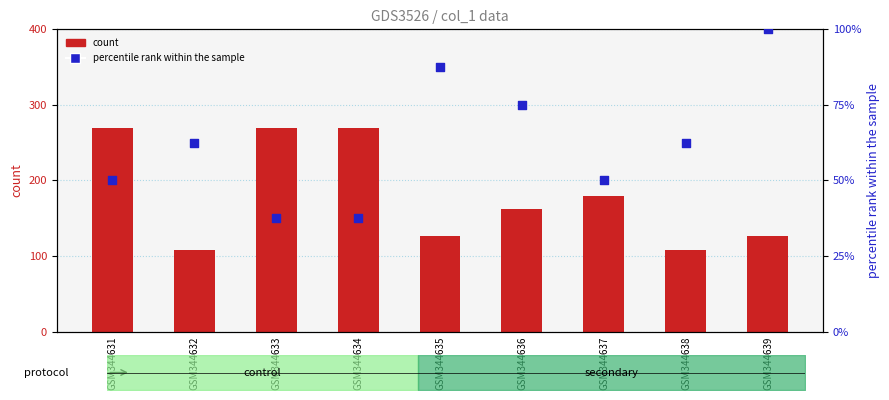

Which series has the largest total across all categories?

count